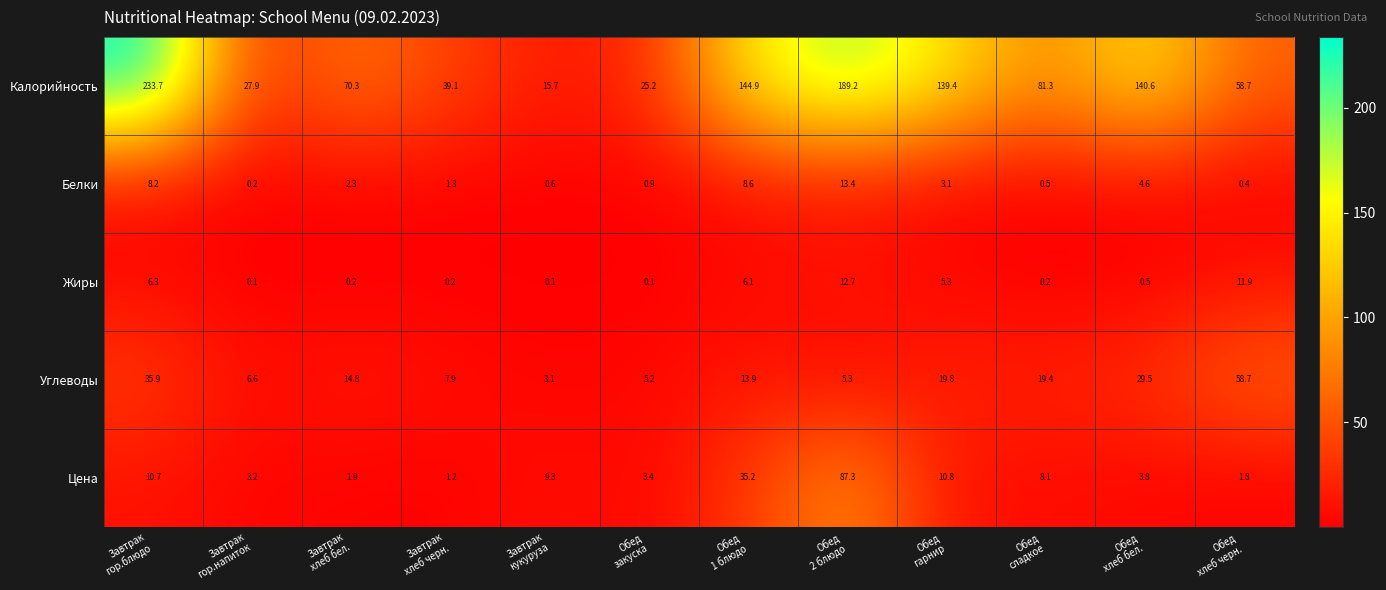

At how many categories does at least one series exceed 140?

4